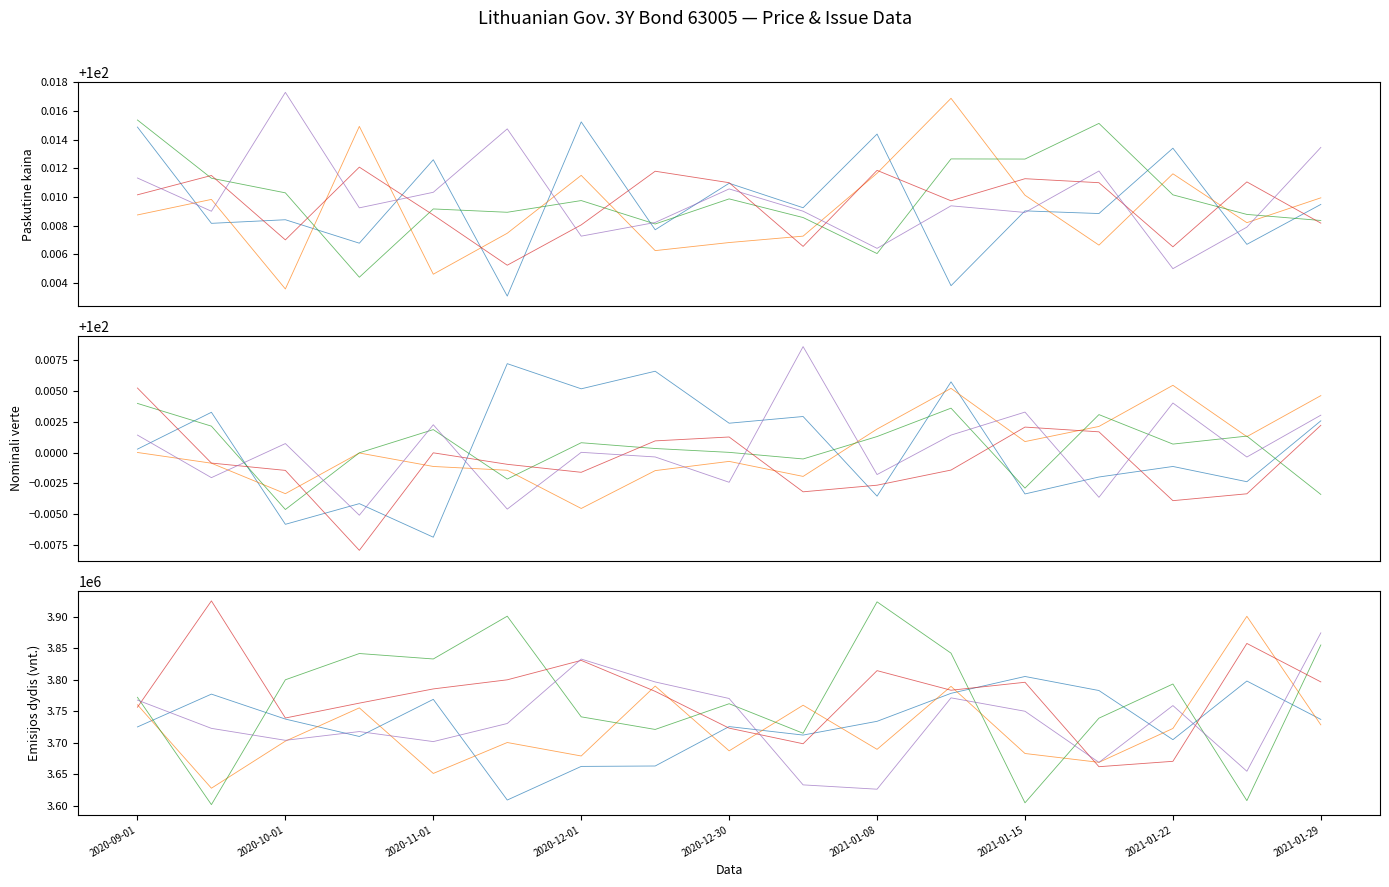

What is the difference between the maximum and minimum values in the chain 1 series?

273035.0